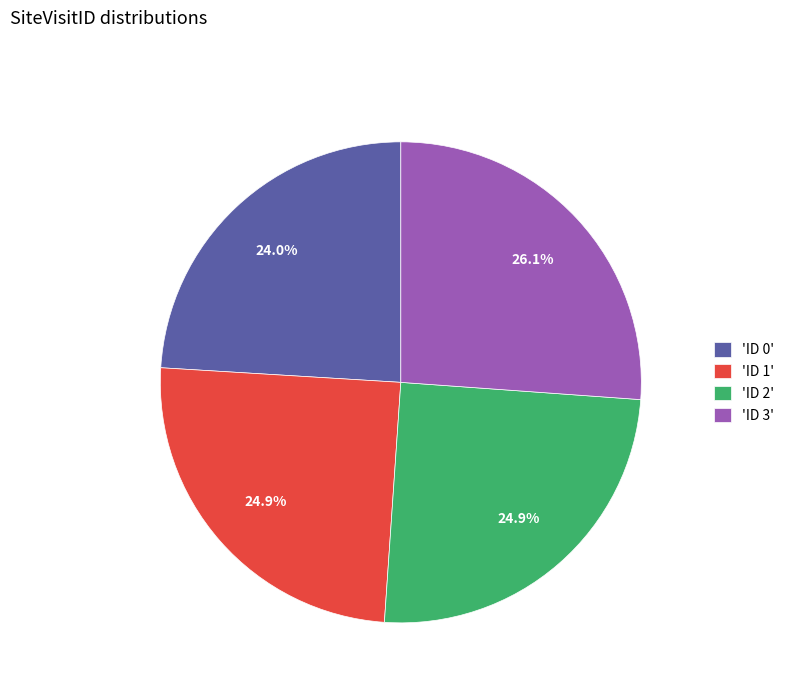

Which slice is the smallest?

'ID 0'